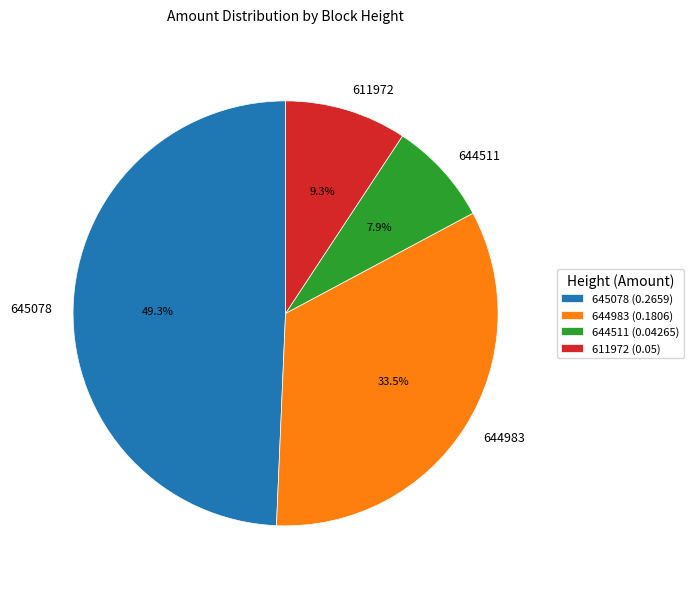

To the nearest percent, what is the difference between the largest and smallest slice percentages?

41%